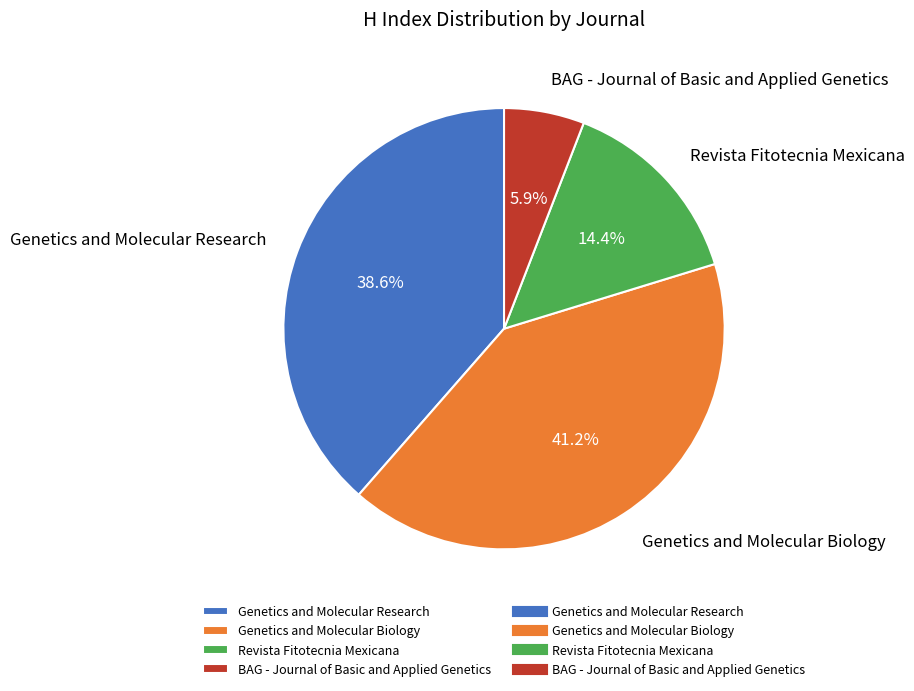

Between Revista Fitotecnia Mexicana and BAG - Journal of Basic and Applied Genetics, which is larger?

Revista Fitotecnia Mexicana